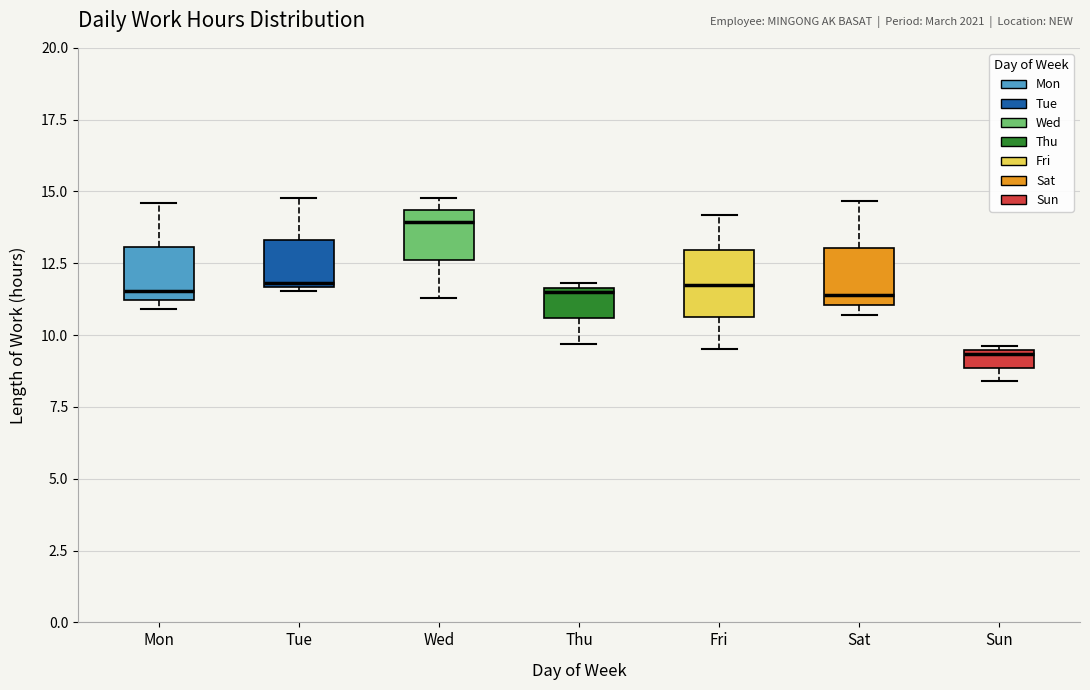

Which box has the highest median line?

Wed